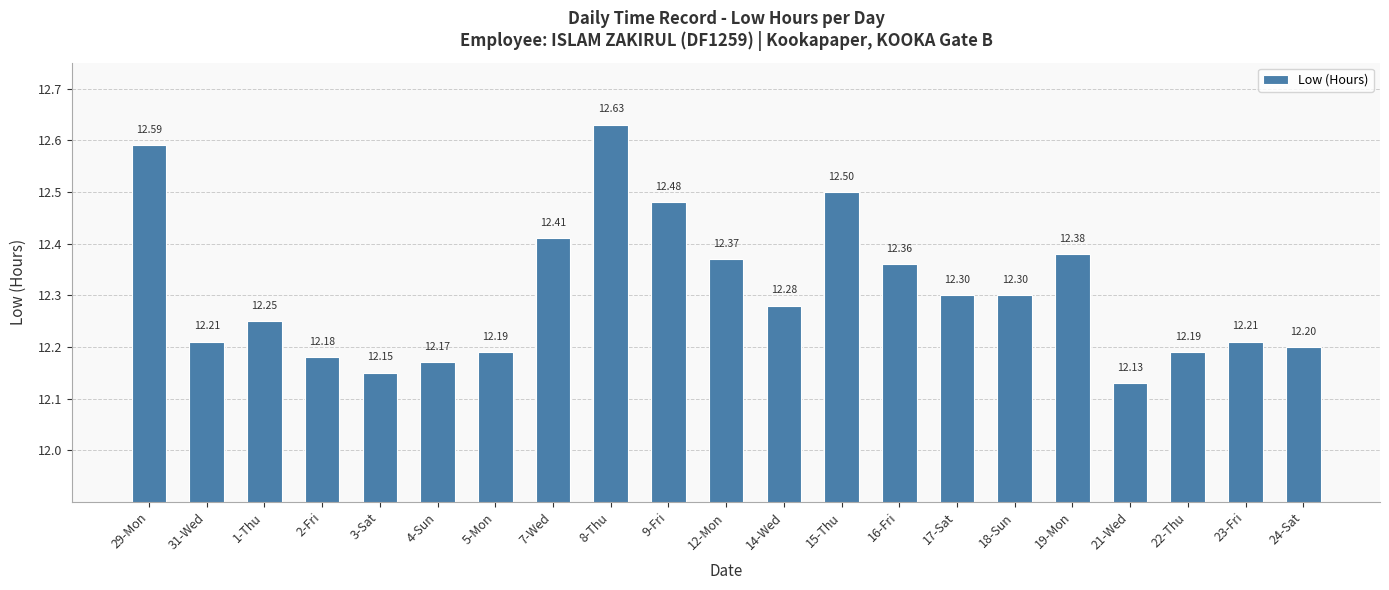

What is the average value?

12.3